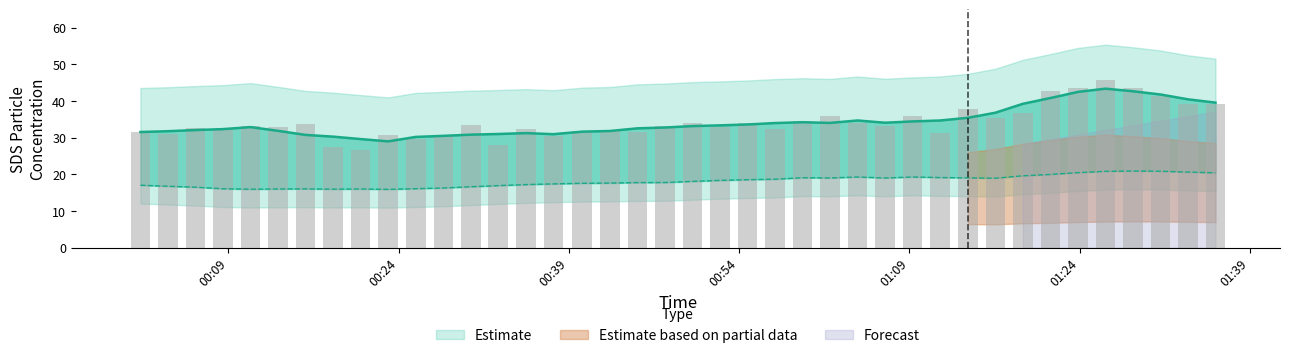

Reading right to left, transcribe all the data shown in this chart.

39.1	39.1	41.2	43.6	45.7	43.5	42.7	36.9	35.3	37.8	31.4	35.8	33.1	34.0	36.0	34.5	32.5	34.1	32.9	34.1	33.2	31.5	32.1	31.8	30.4	32.4	28.1	33.6	30.6	29.6	30.7	26.6	27.5	33.8	32.8	33.1	32.1	32.6	31.0	31.6